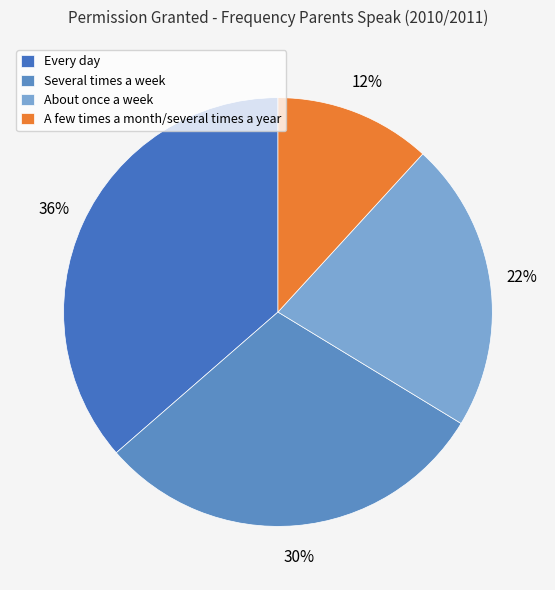

Do About once a week and Several times a week together represent more than half of the pie?

Yes